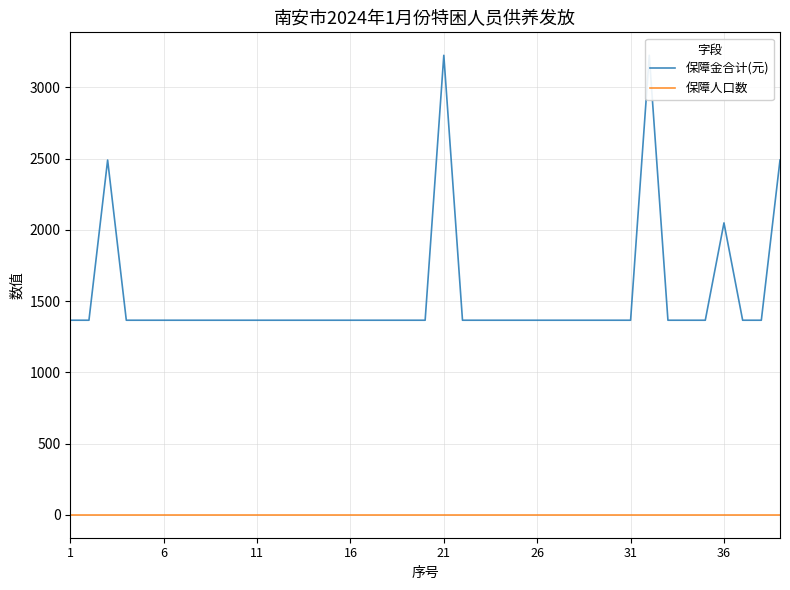

In 保障金合计(元), how many points are higher than both neighbors (excluding endpoints)?

4